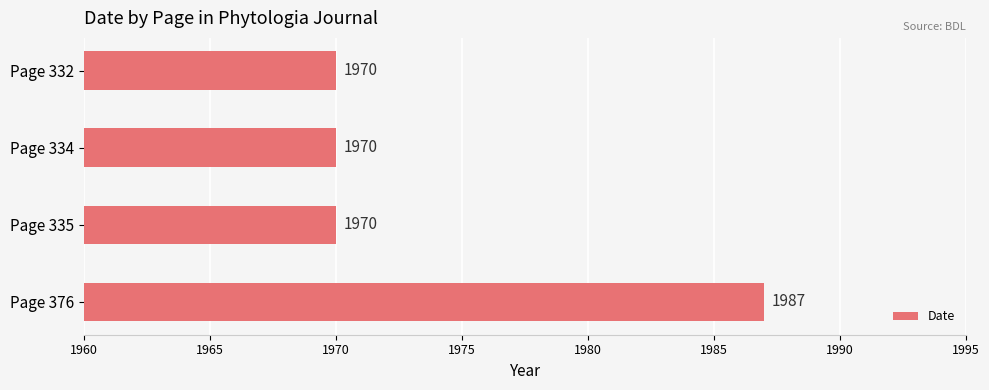

True or false: the data shows 1970 at Page 334.

True